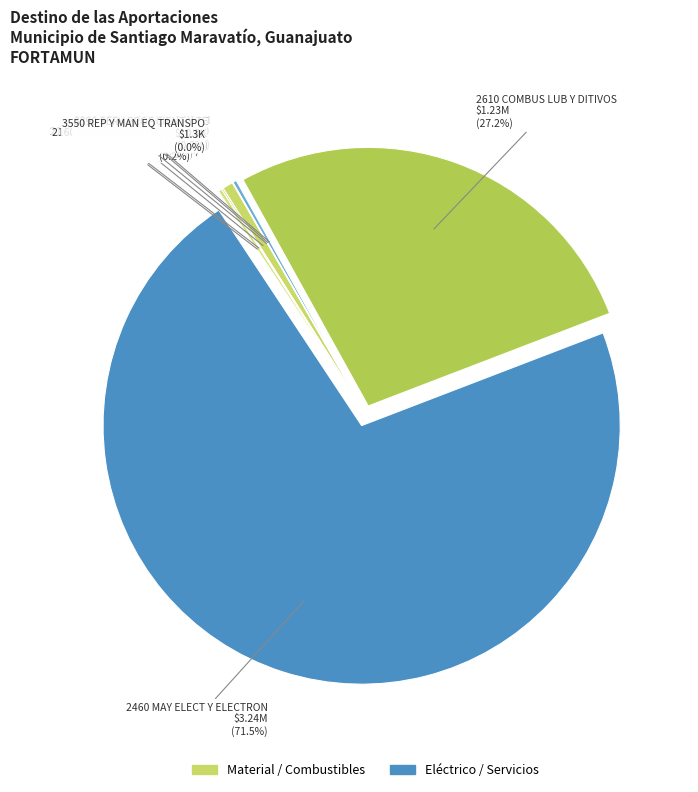

Is it true that 2460 MAY ELECT Y ELECTRON is 66% of the pie?

False